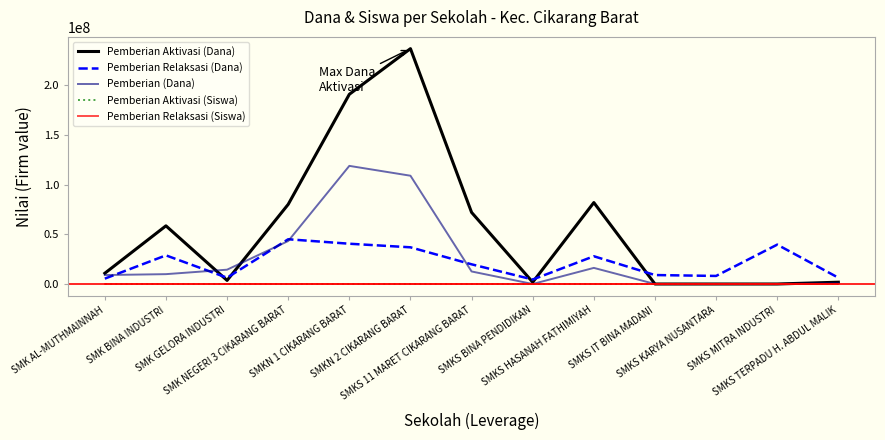

Which series has the largest range (max minus min)?

Pemberian Aktivasi (Dana)